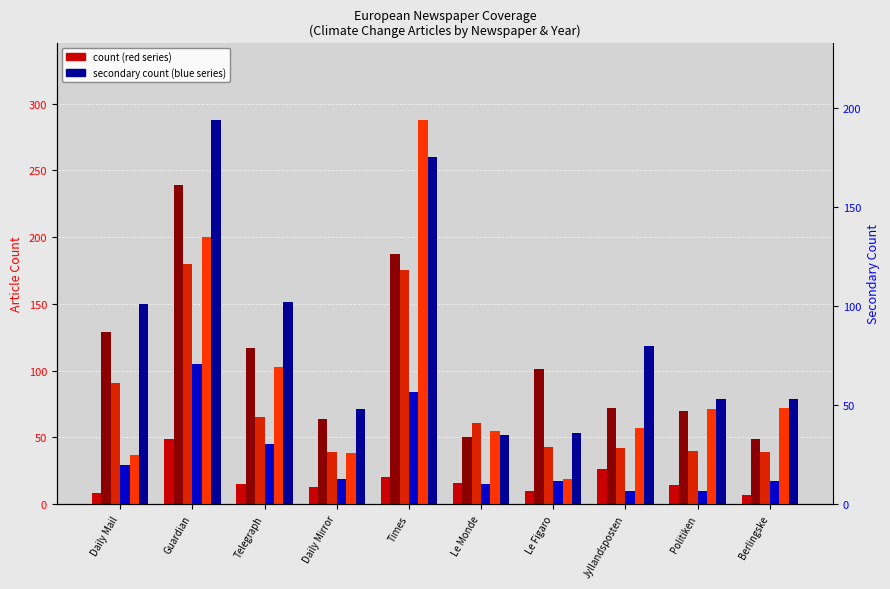

What is the sum of the 2006 (col_37) values at Guardian and Berlingske?

288